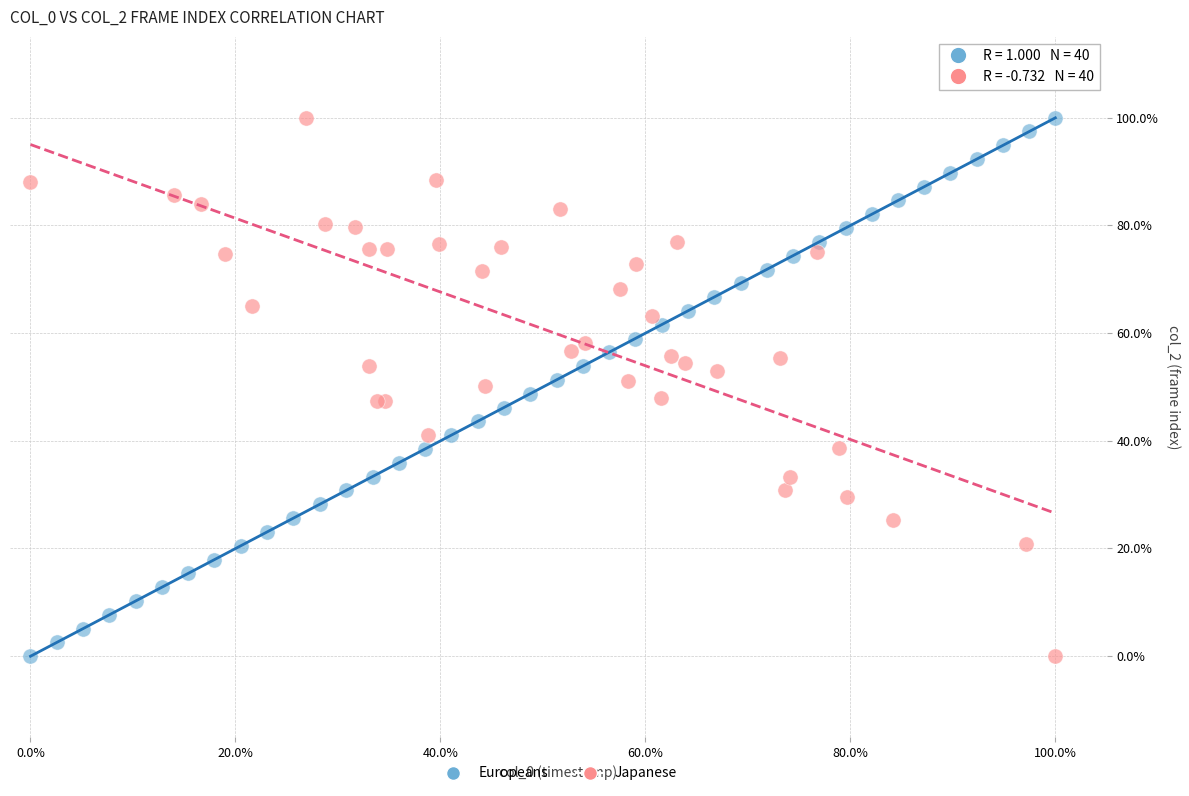

What are all the series names shown in the legend?

Europeans, Japanese